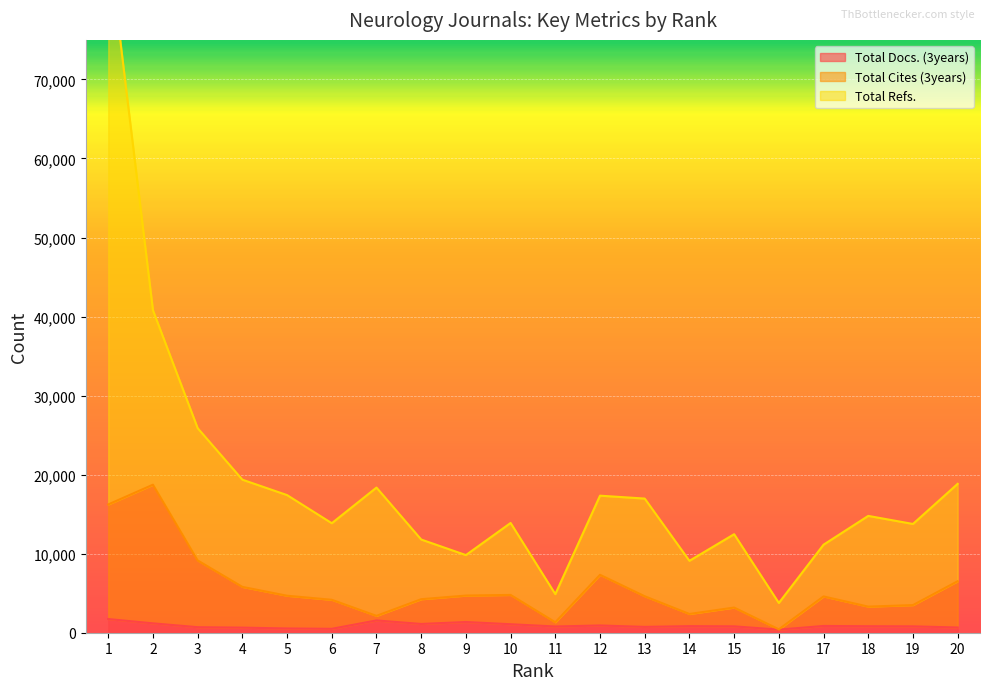

Which series has the widest spread of values?

Total Refs.